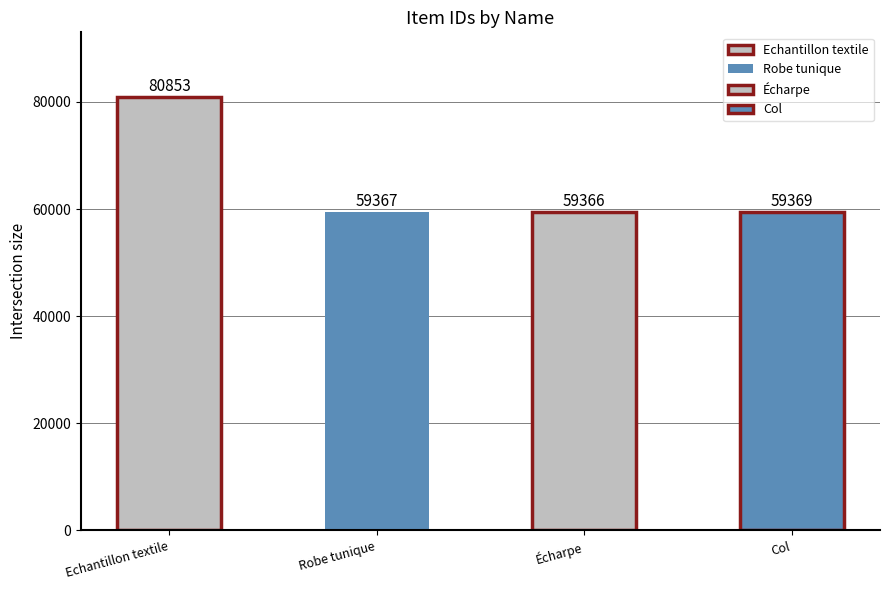

The chart shows a value of 59366 at Écharpe. True or false?

True